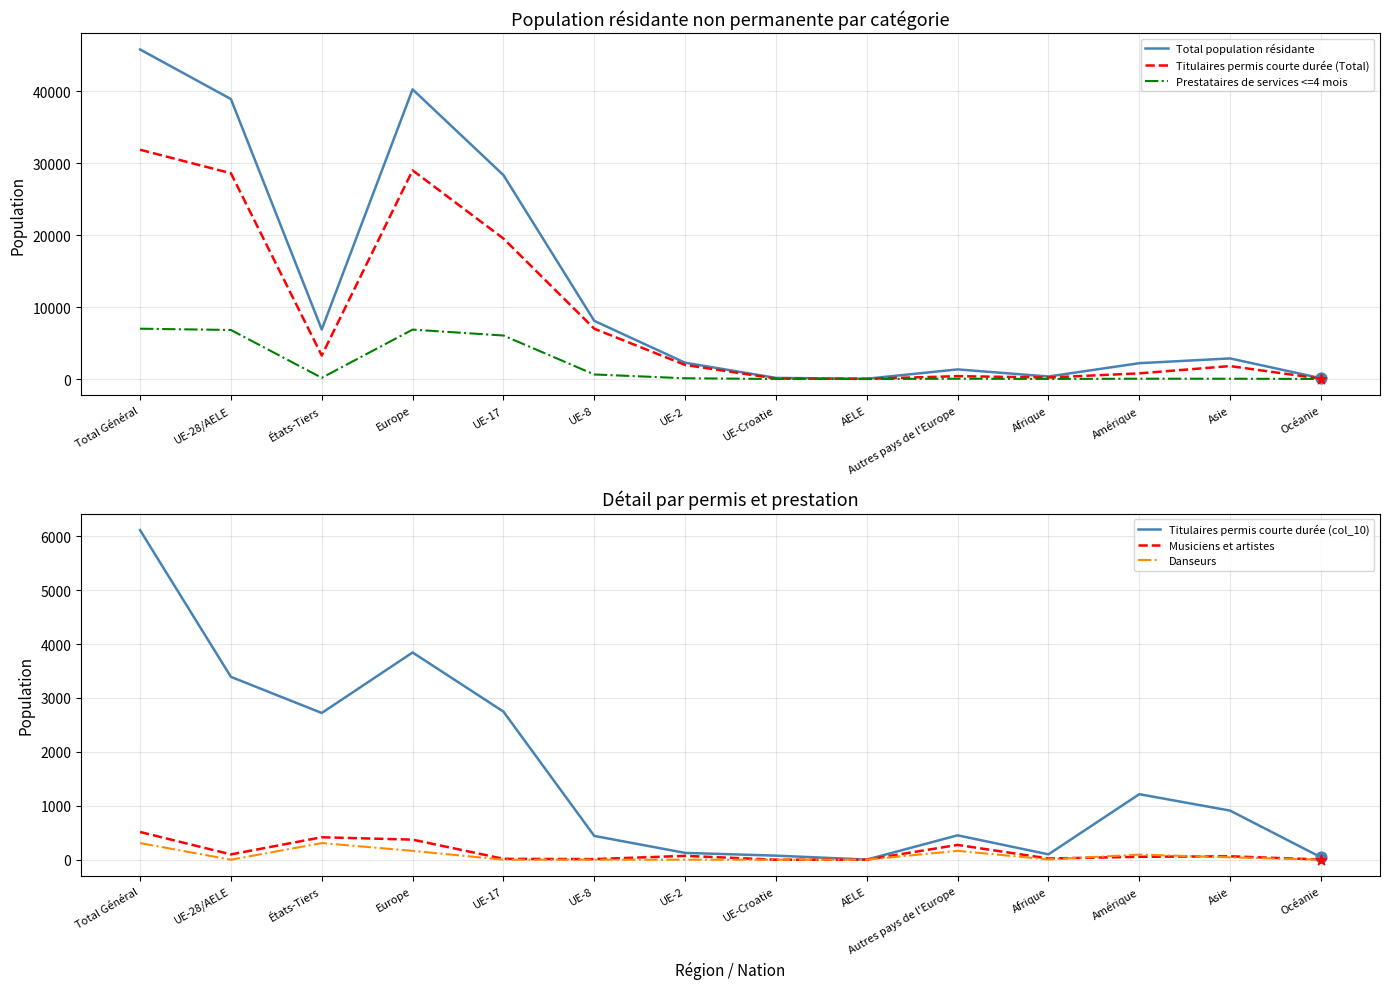

Which series reaches the maximum Y coordinate?

Total population résidante